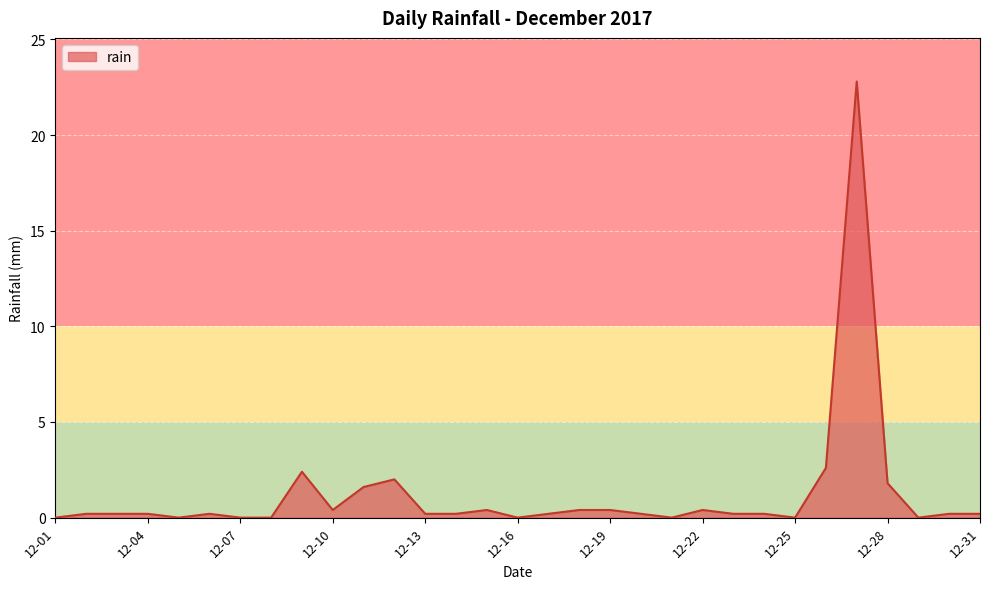

Does the chart have visible grid lines?

Yes